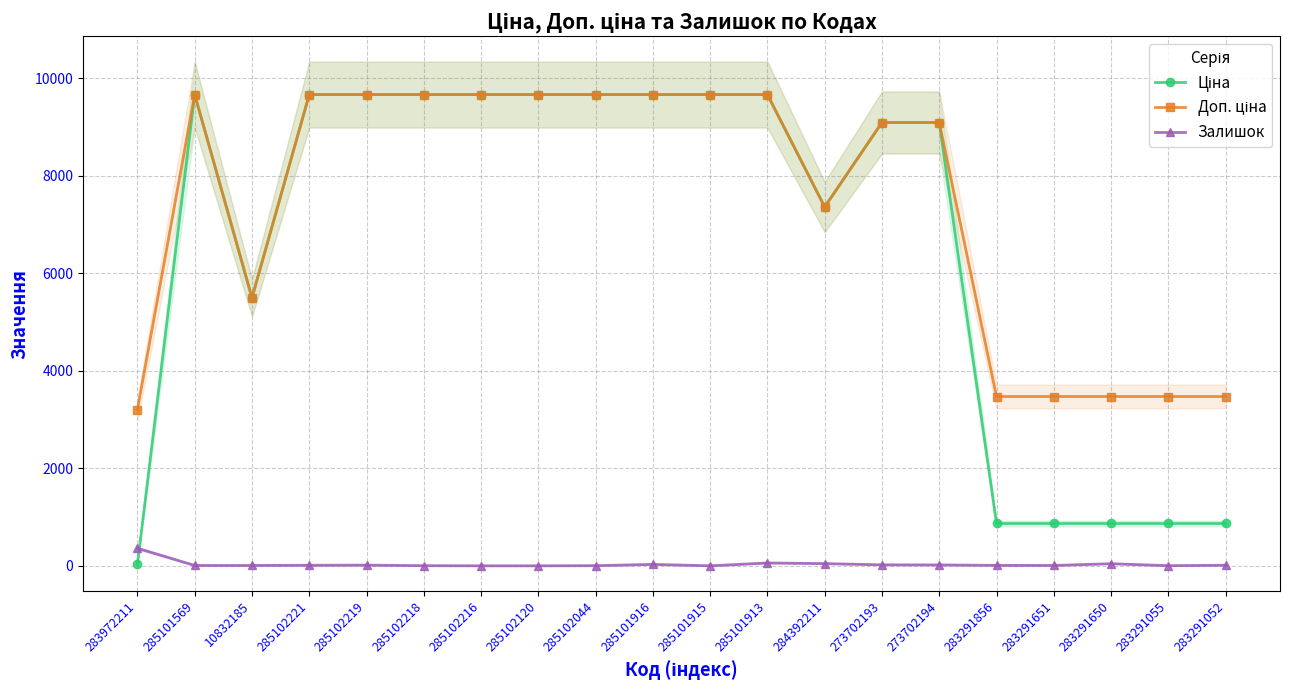

Rank the series at 283972211 from highest to lowest value.

Доп. ціна, Залишок, Ціна